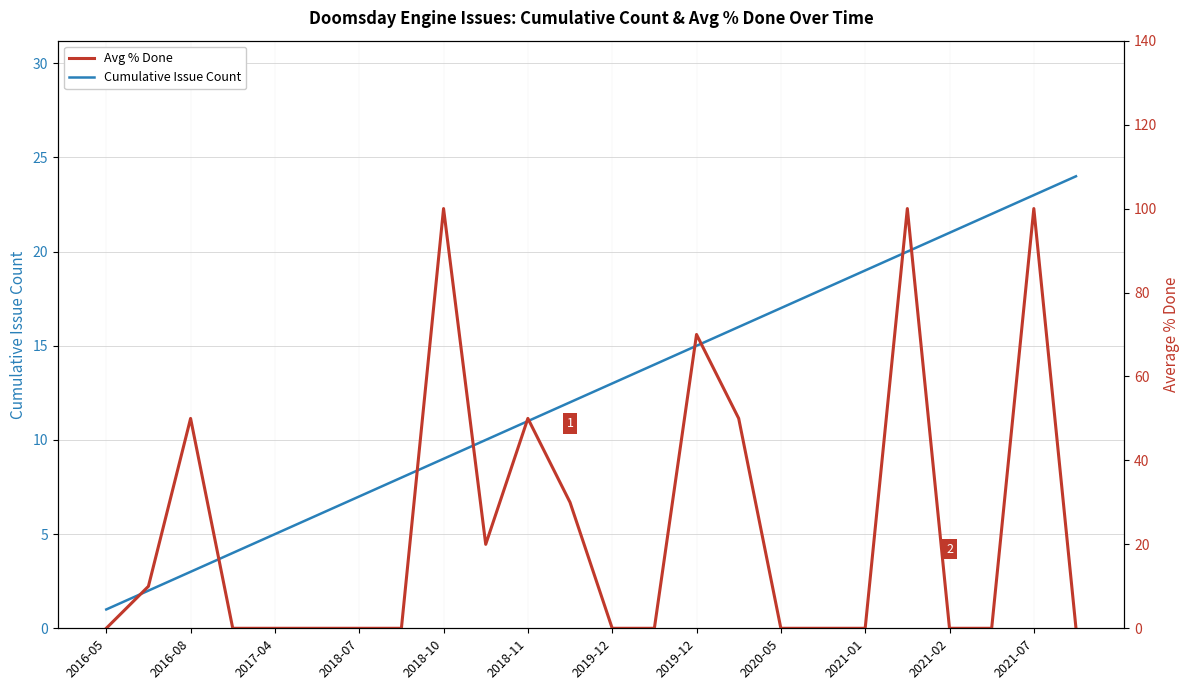

True or false: Cumulative Issue Count and Avg % Done intersect in this chart.

True